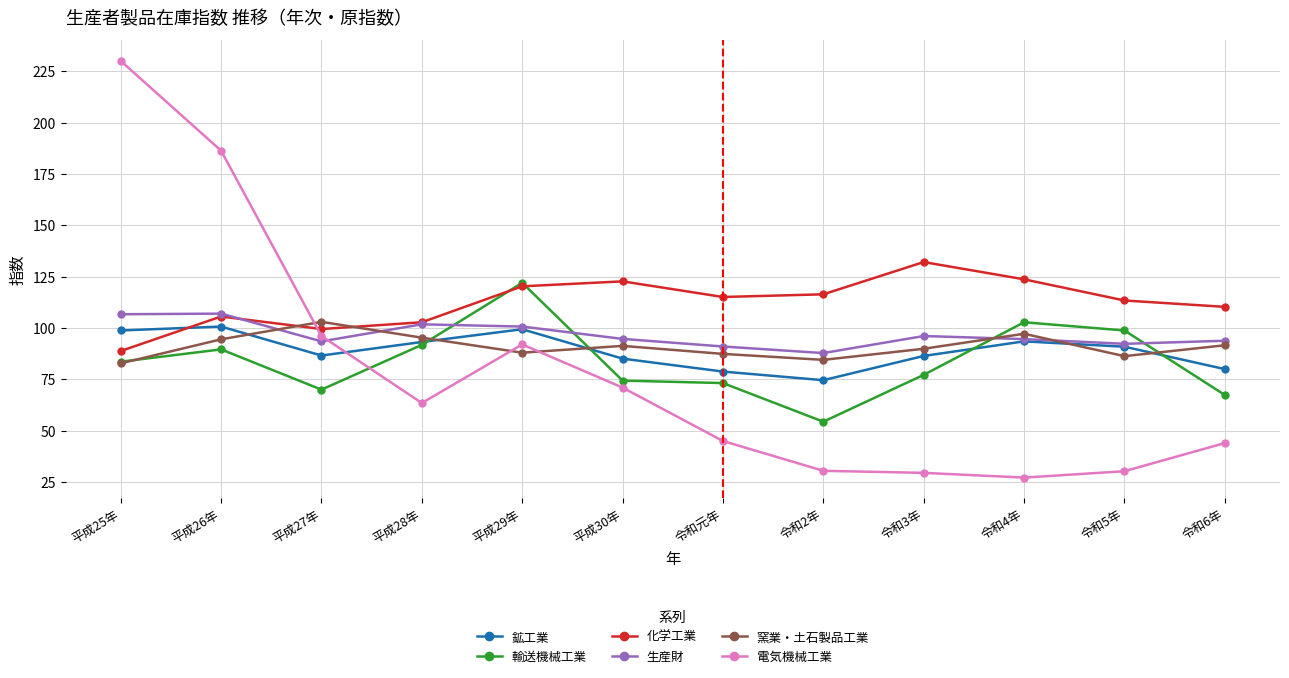

What is the value of the 輸送機械工業 point at the 5th from the left?

122.0